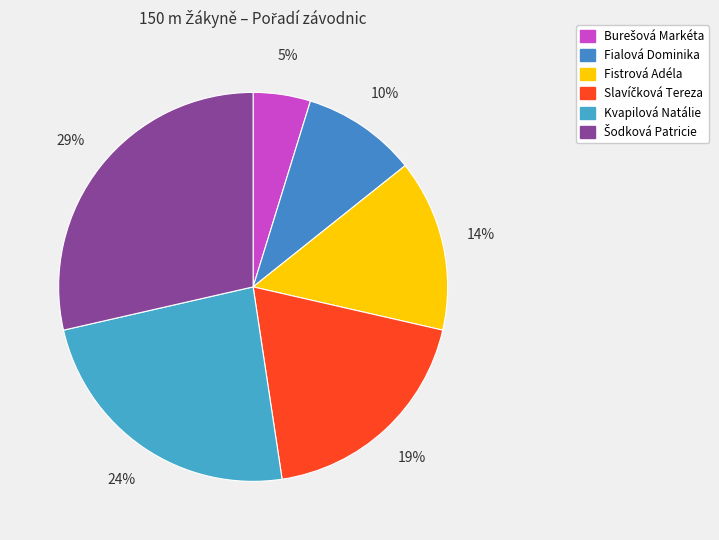

True or false: Burešová Markéta accounts for 14% of the total.

False